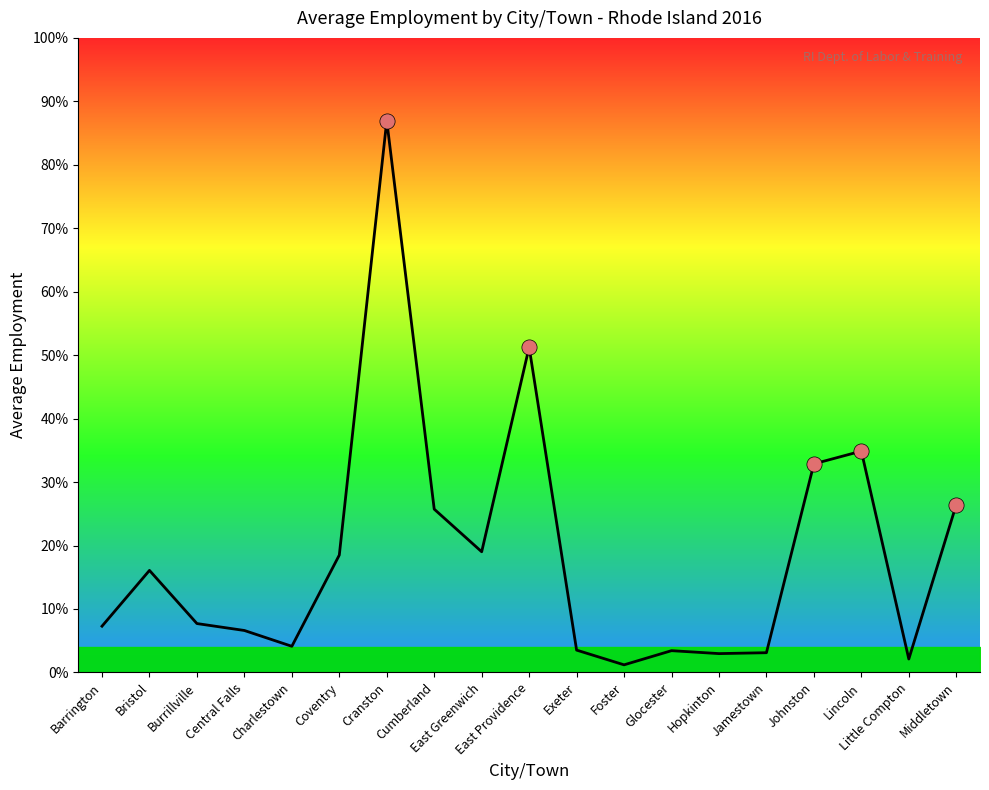

Does the chart have visible grid lines?

No